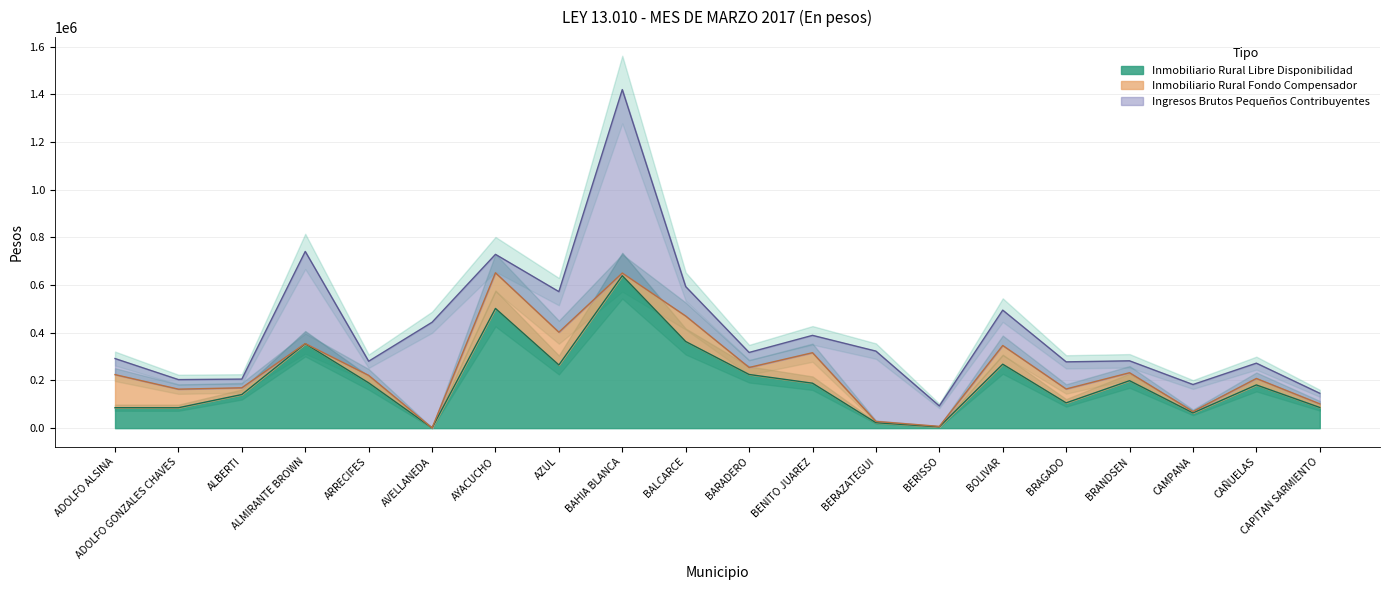

What is the label of the 8th point from the right?

BERAZATEGUI